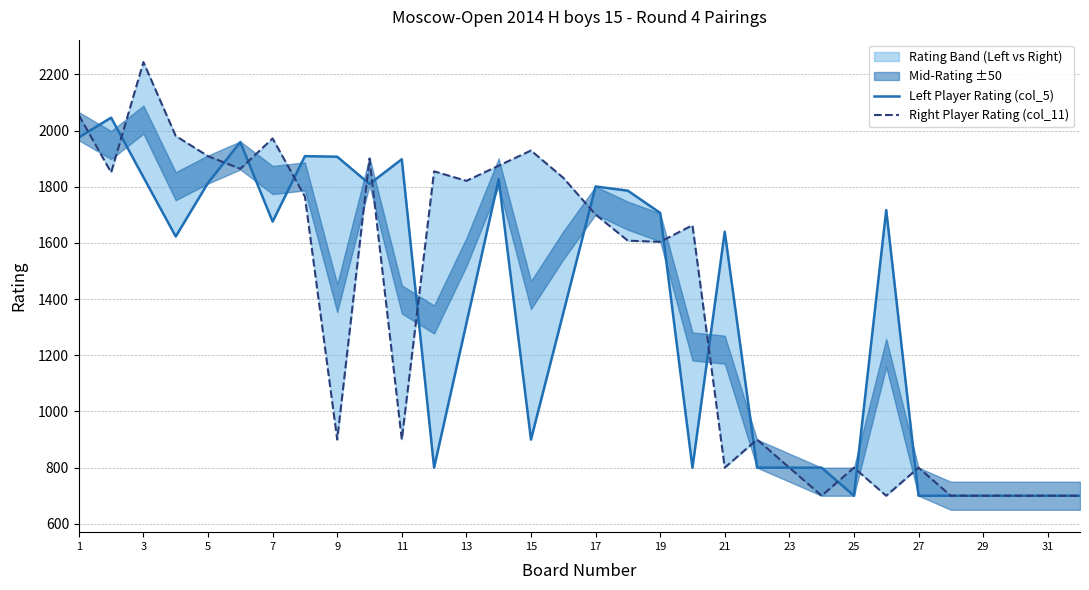

At which label does Left Player Rating (col_5) first exceed 1640?

1